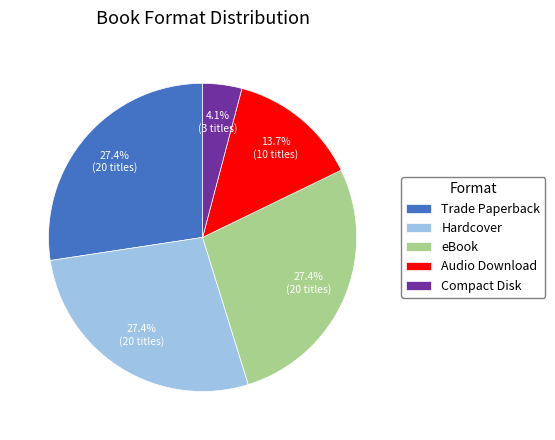

How many segments does this pie chart have?

5